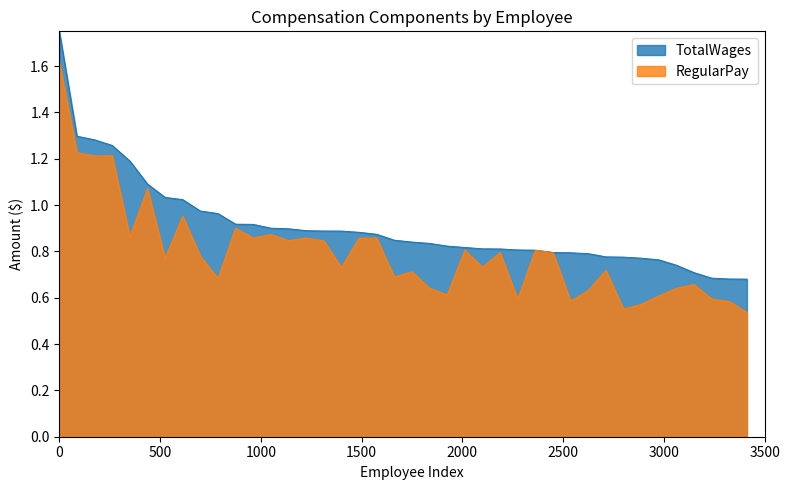

Which series has the largest total across all categories?

TotalWages